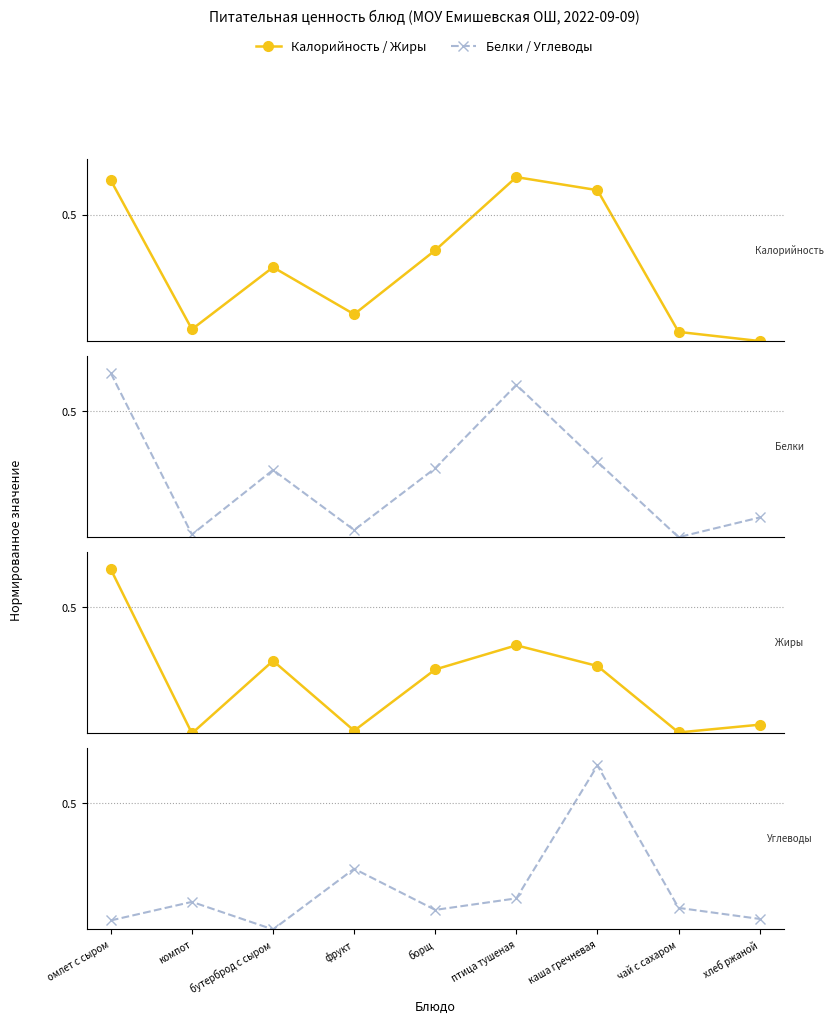

At which label does Калорийность reach its minimum?

хлеб ржаной